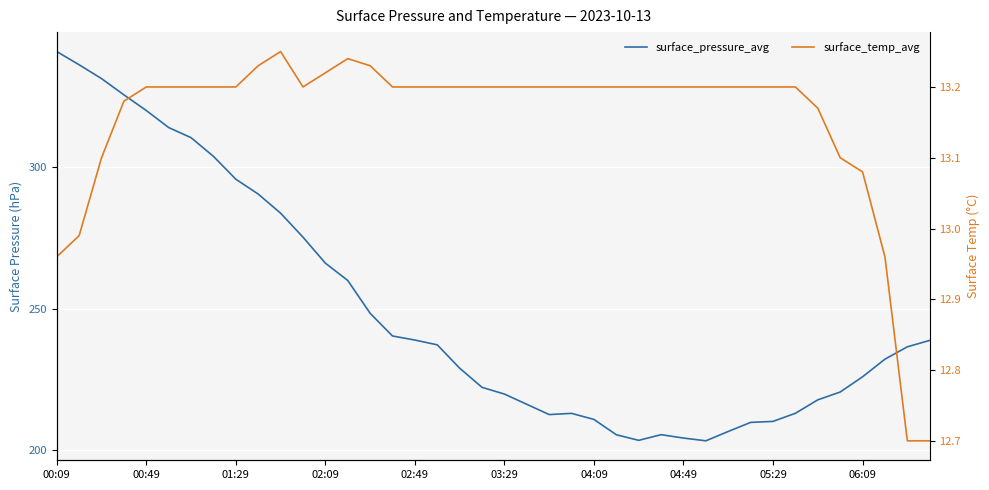

Which series has the largest range (max minus min)?

surface_pressure_avg